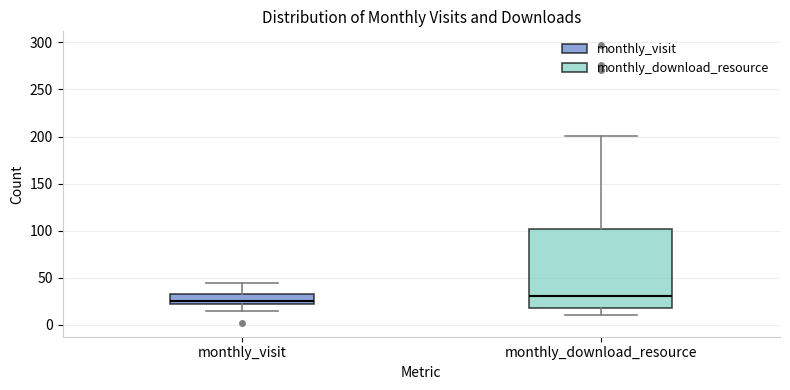

Where does the lower whisker of the box for monthly_download_resource end on the y-axis? The values are not printed on the chart, so give them approximately, as read against the axis.

10